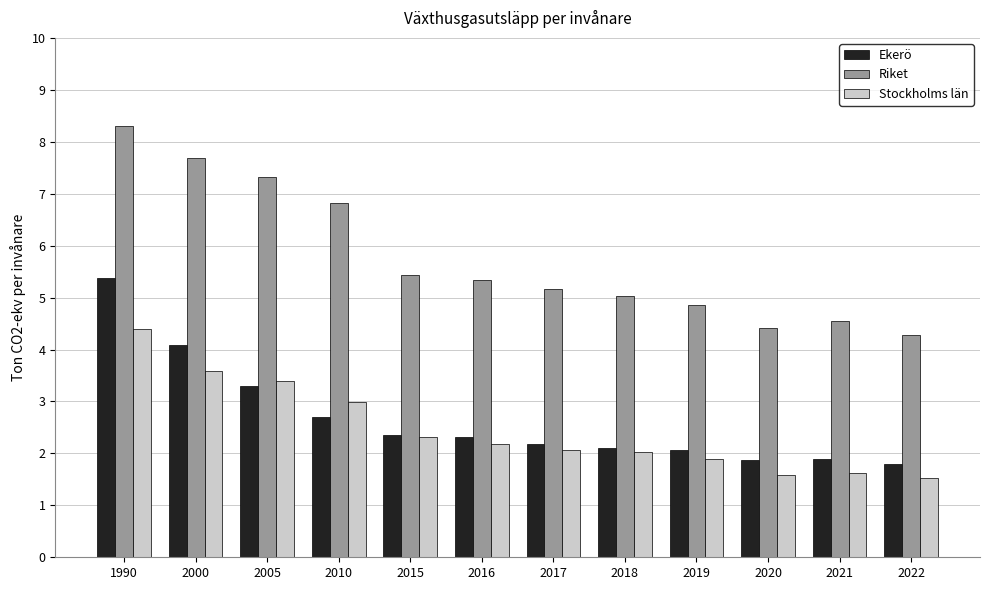

The value of Stockholms län at 2010 is 3.0. True or false?

True